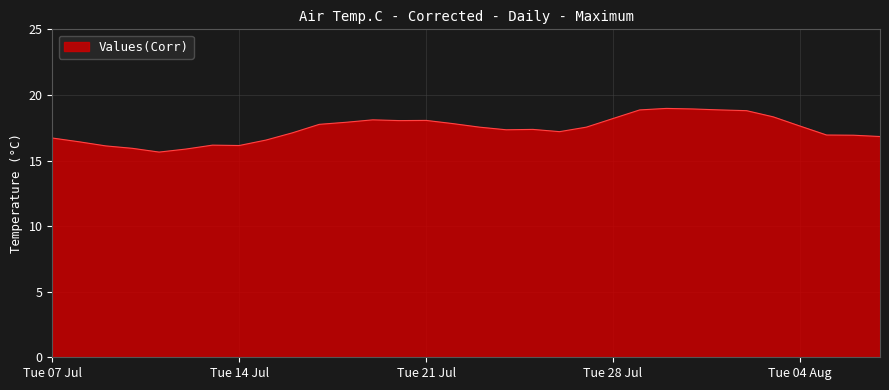

What is the difference between the maximum and minimum values?

3.3